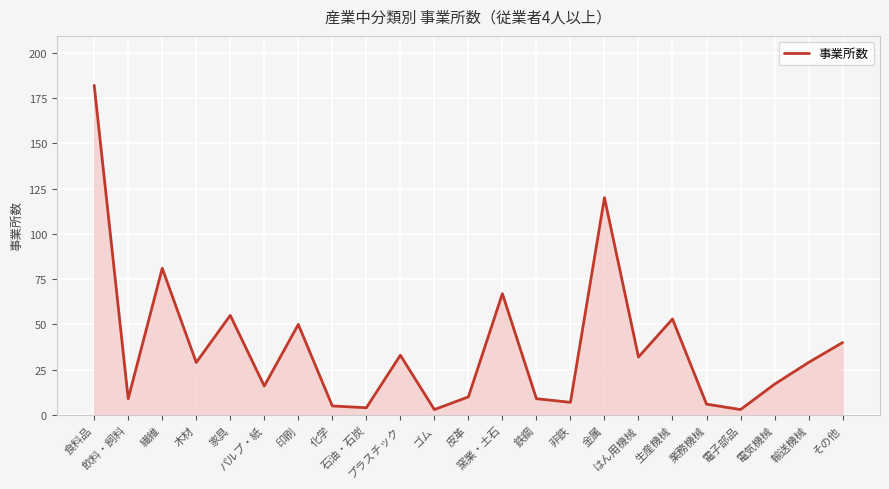

Where does the data first go above 29?

食料品